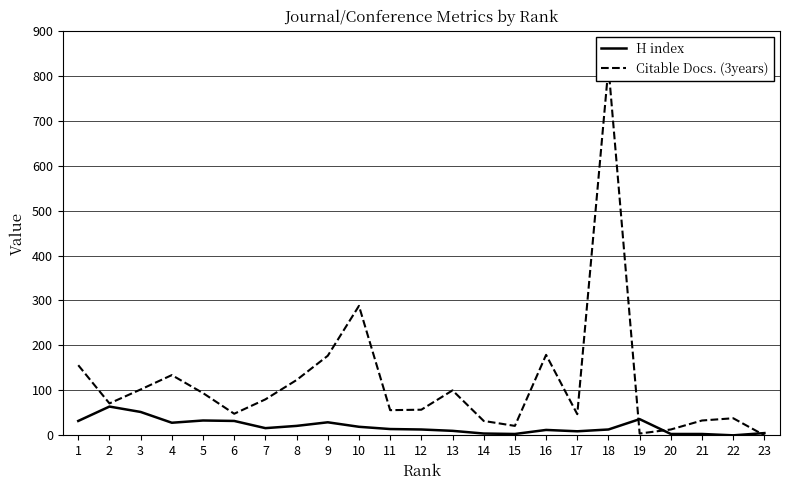

What are all the series names shown in the legend?

H index, Citable Docs. (3years)